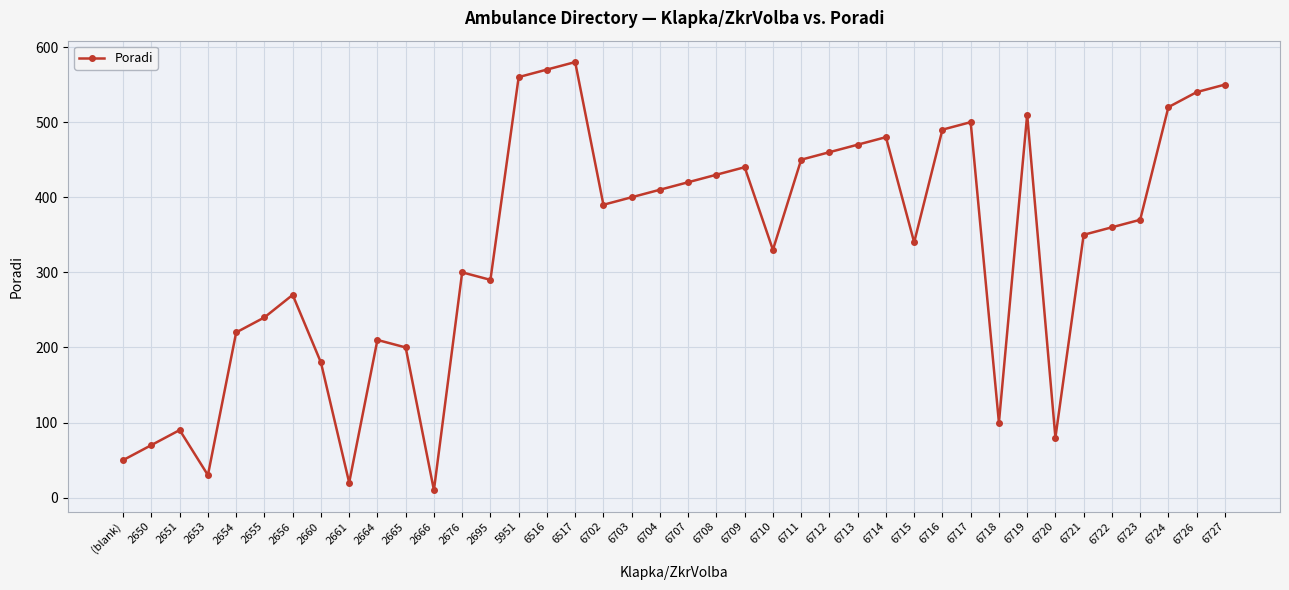

What is the approximate value at 5951, to the nearest 50?

550